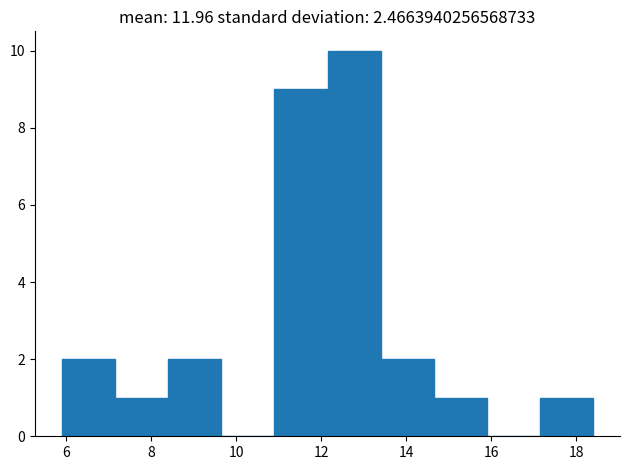

Reading left to right, list every bar in this chart as the range it spans on the x-axis followed by its height. Neither the bar edges nor the heights are printed on the chart, so give them approximately, as read against the axes.

5.90 to 7.15: 2
7.15 to 8.40: 1
8.40 to 9.65: 2
9.65 to 10.90: 0
10.90 to 12.15: 9
12.15 to 13.40: 10
13.40 to 14.65: 2
14.65 to 15.90: 1
15.90 to 17.15: 0
17.15 to 18.40: 1